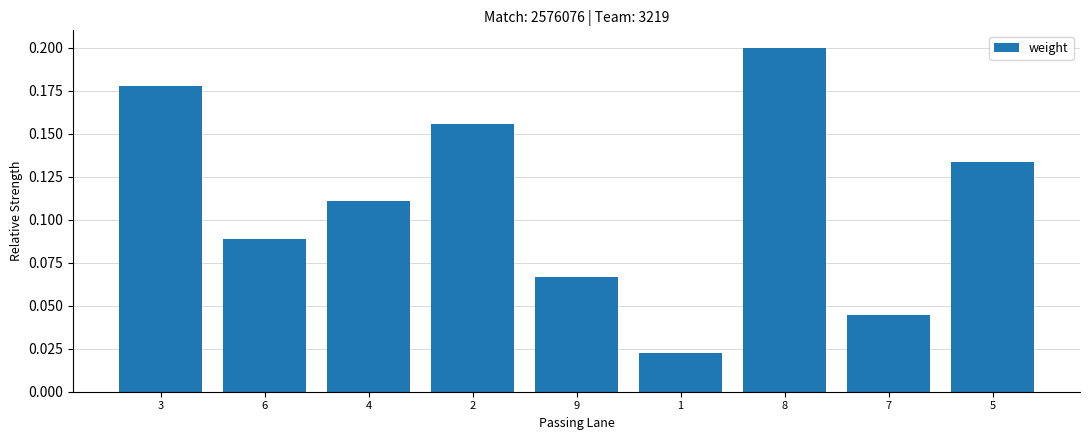

Are the bars horizontal?

No